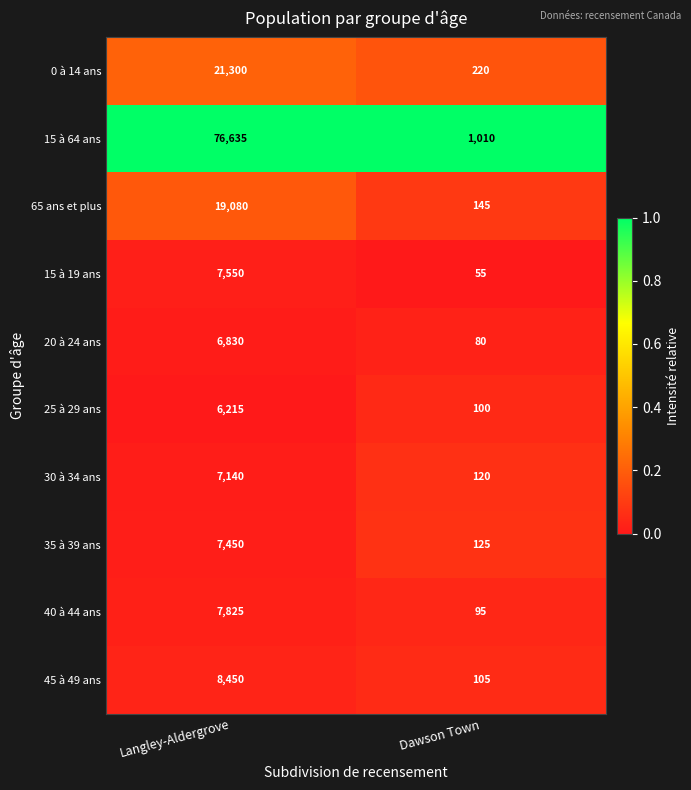

At which category is the sum across all series the highest?

Langley-Aldergrove